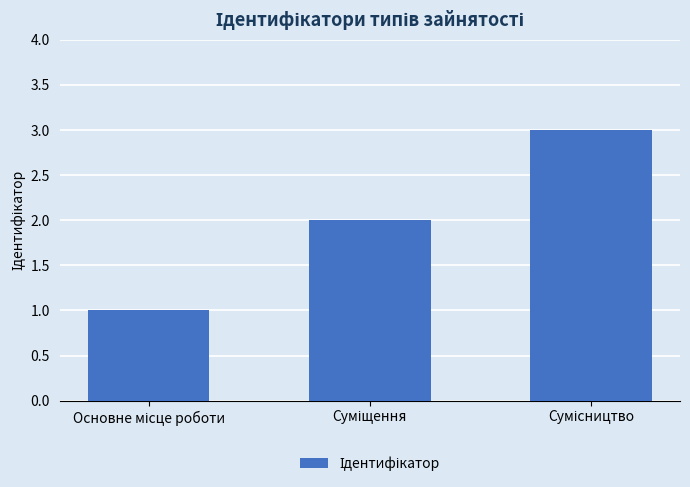

What is the sum of all values?

6